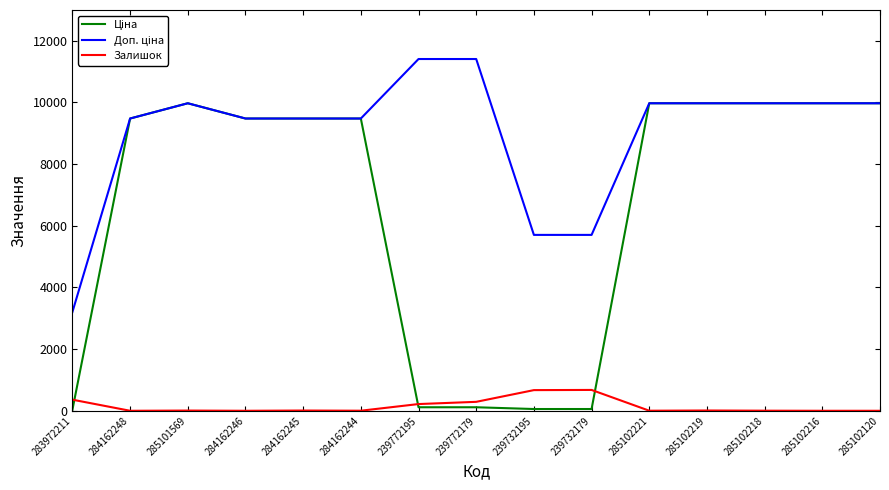

Which has a higher value, 239732179 or 285101569?

285101569